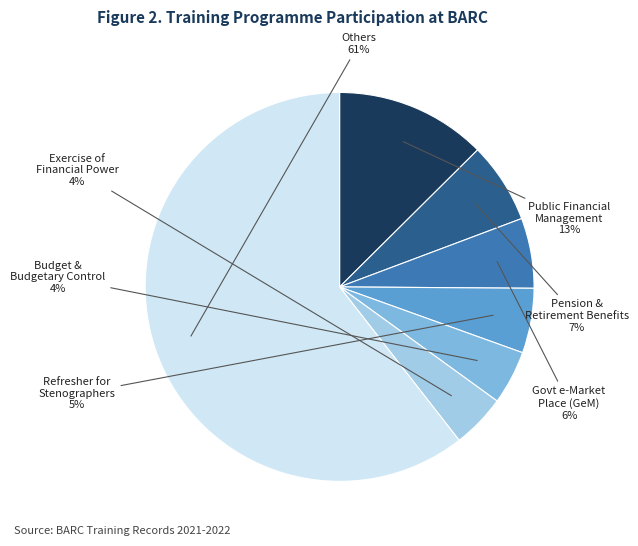

Is there any slice that represents more than half of the pie?

Yes